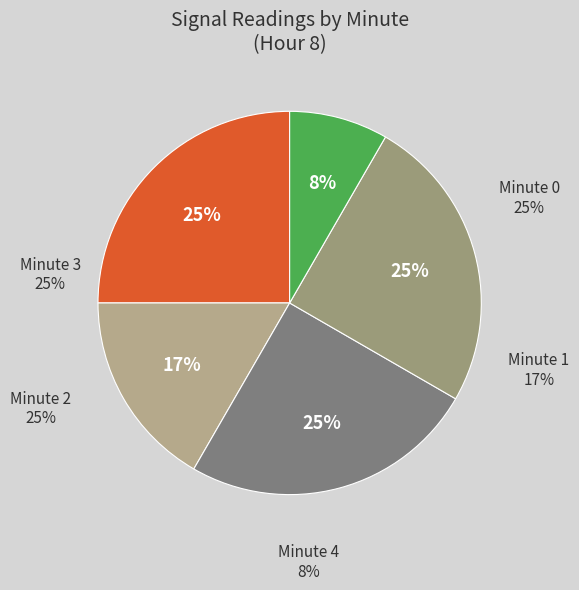

Between Hour 8 Minute 1 and Hour 8 Minute 4, which is larger?

Hour 8 Minute 1